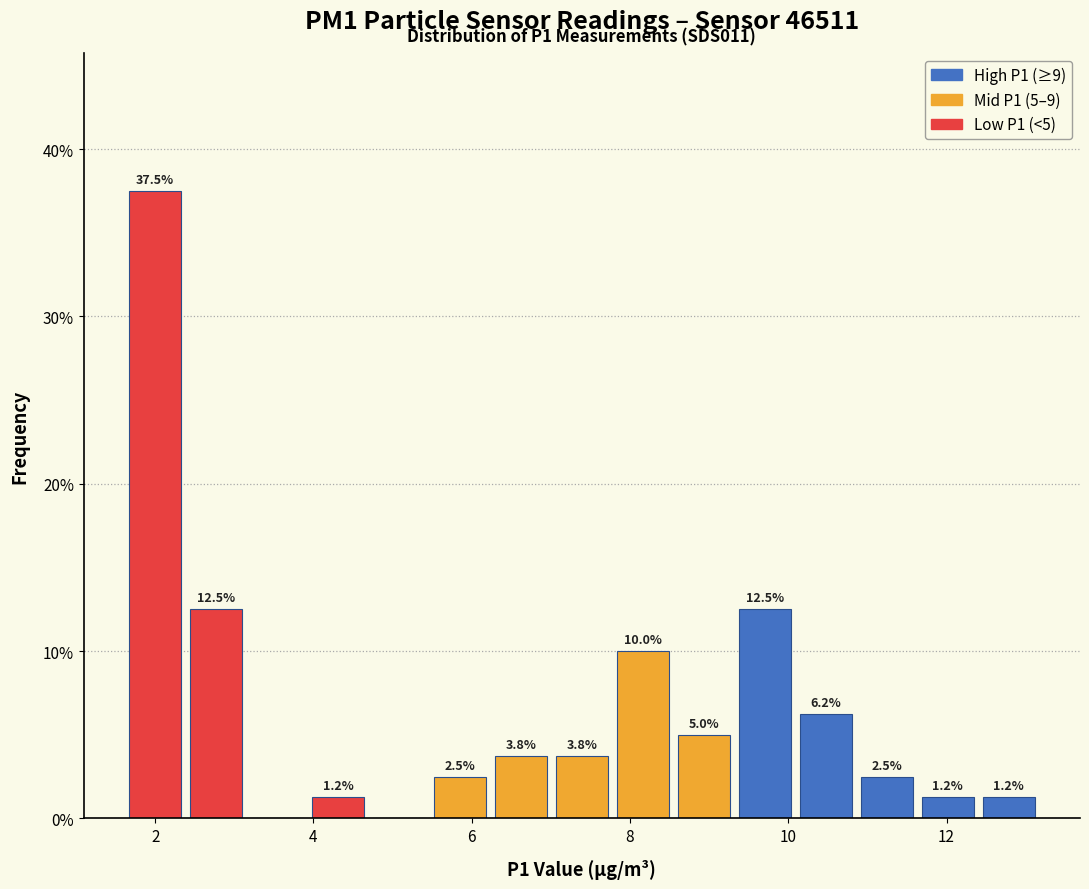

Read against the x-axis, roughly where is the centre of the tallest bar?

2.0